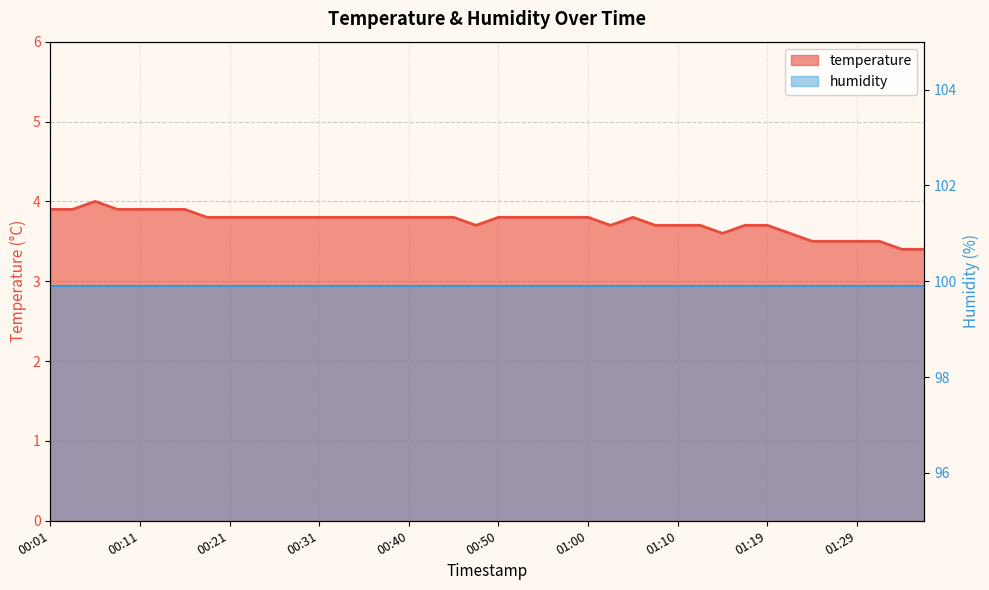

What is the minimum value shown in the chart?

3.4